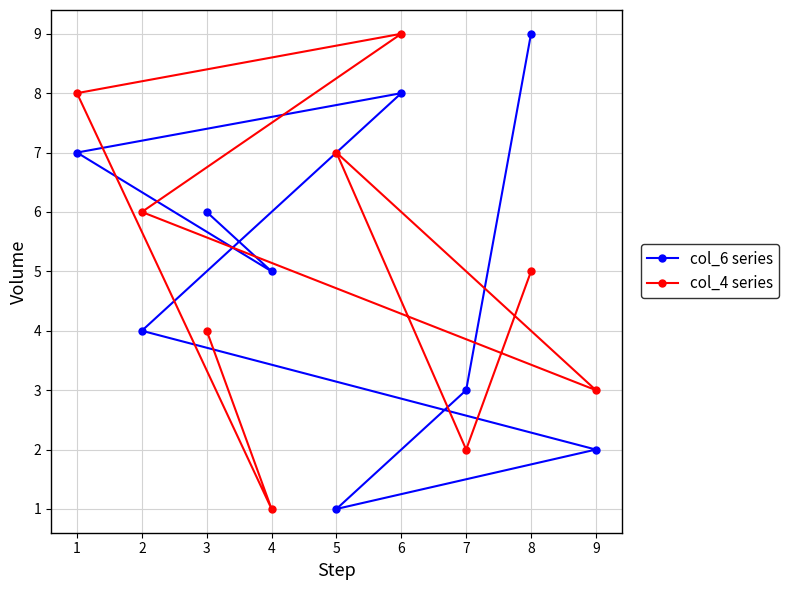

How many values in the col_4 series series are below 5?

4